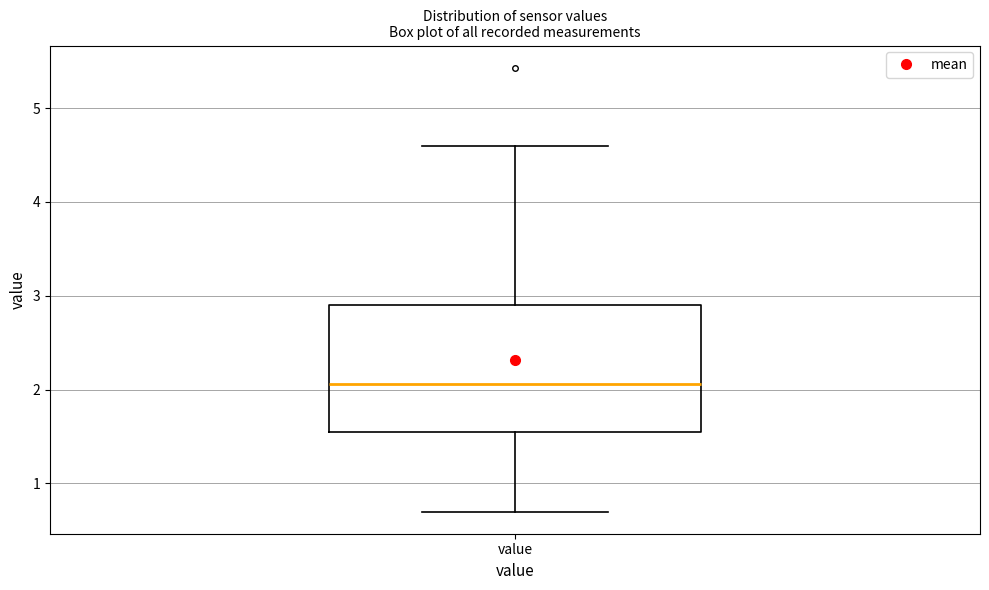

Read this box plot against the y-axis: the position of the median line, the range covered by the box, and the ends of both whiskers. The values are not printed on the chart, so give them approximately, as read against the axis.

median 2.1, box 1.6 to 2.9, whiskers 0.7 to 4.6